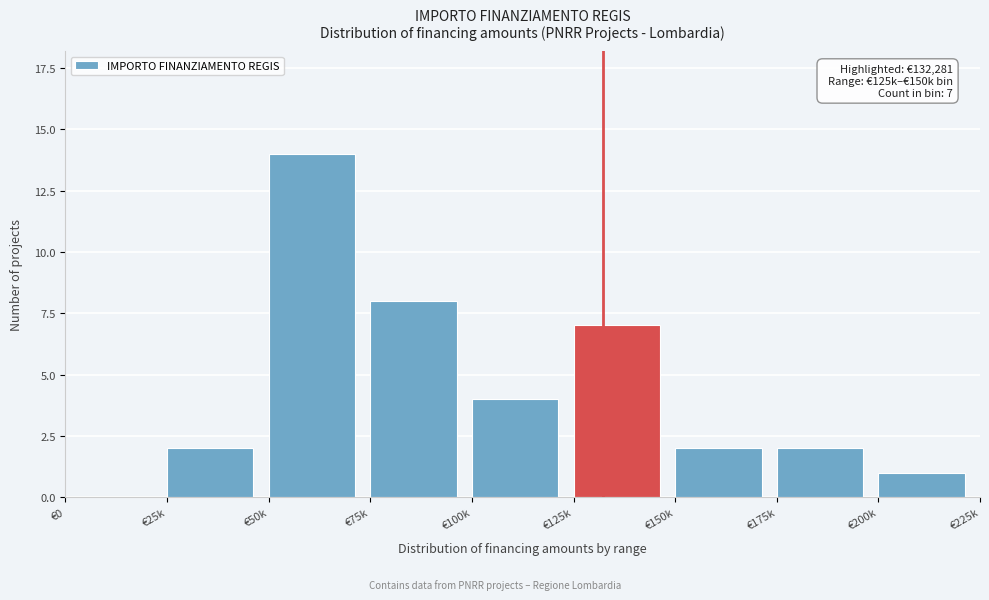

Reading right to left, what are all the values shown in this chart?

€200k=1	€175k=2	€150k=2	€125k=7	€100k=4	€75k=8	€50k=14	€25k=2	€0=0